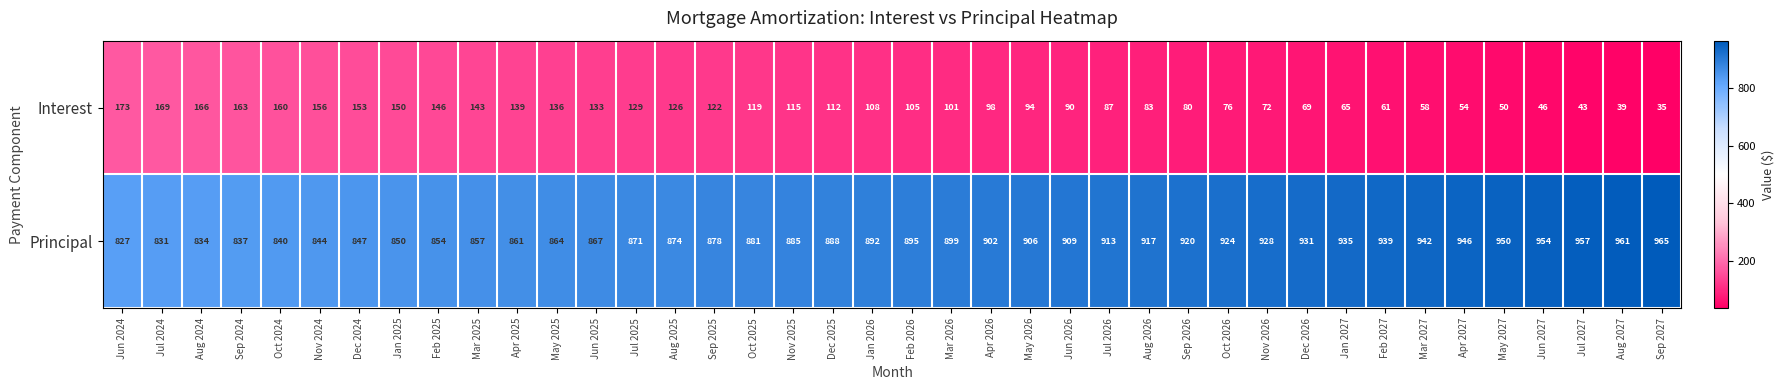

Is the value of Interest at Aug 2026 greater than the value of Principal at Jun 2026?

No